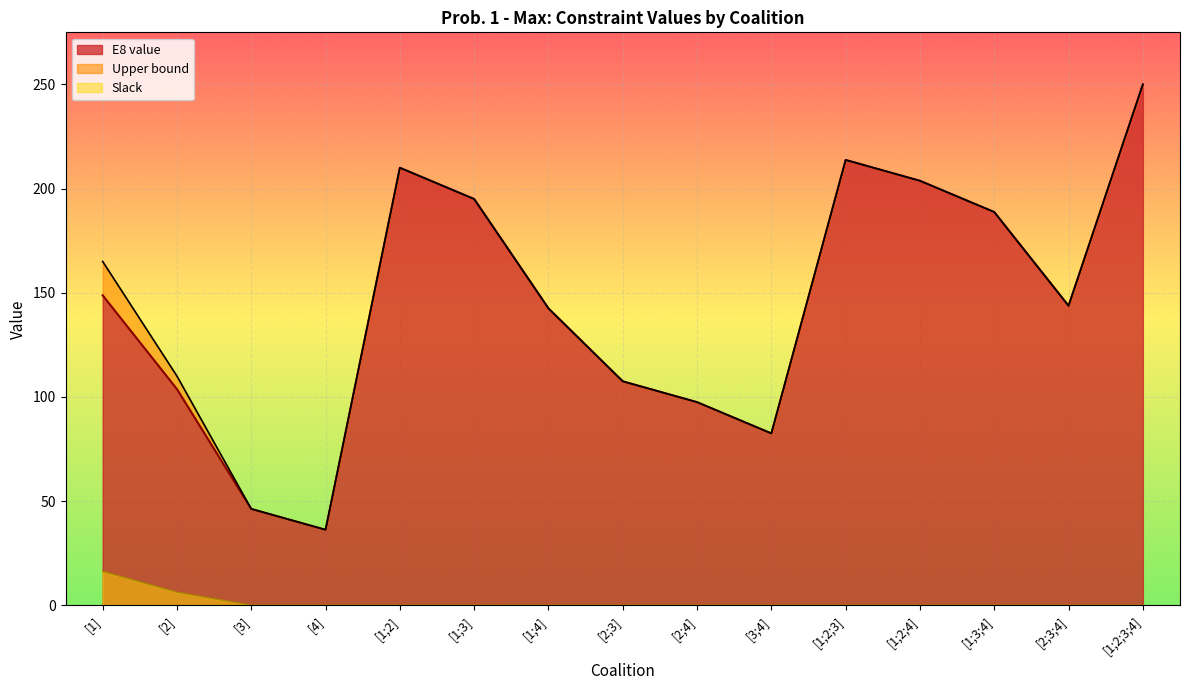

What position from the right is [2;4]?

7